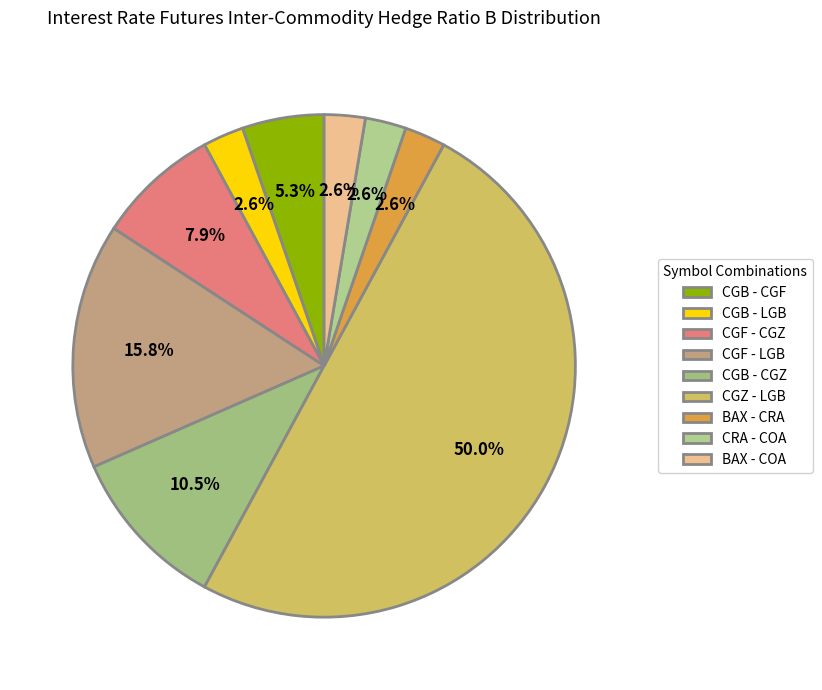

Between CGF - LGB and CRA - COA, which is larger?

CGF - LGB